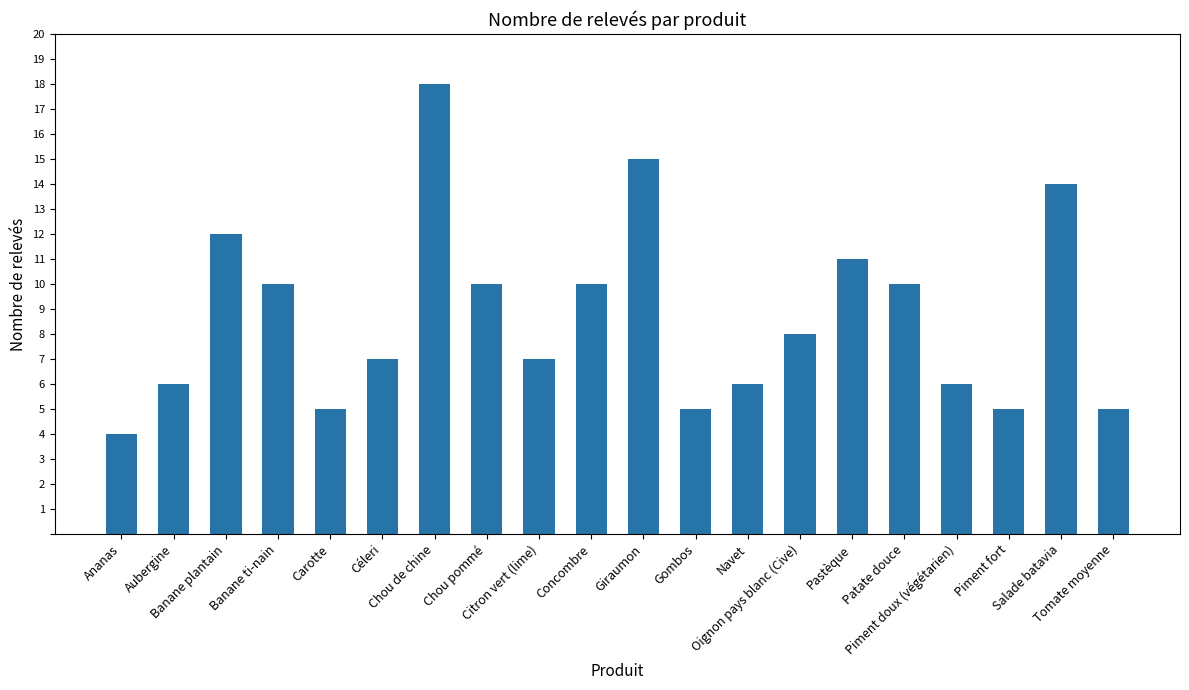

How many data points are less than 8?

10